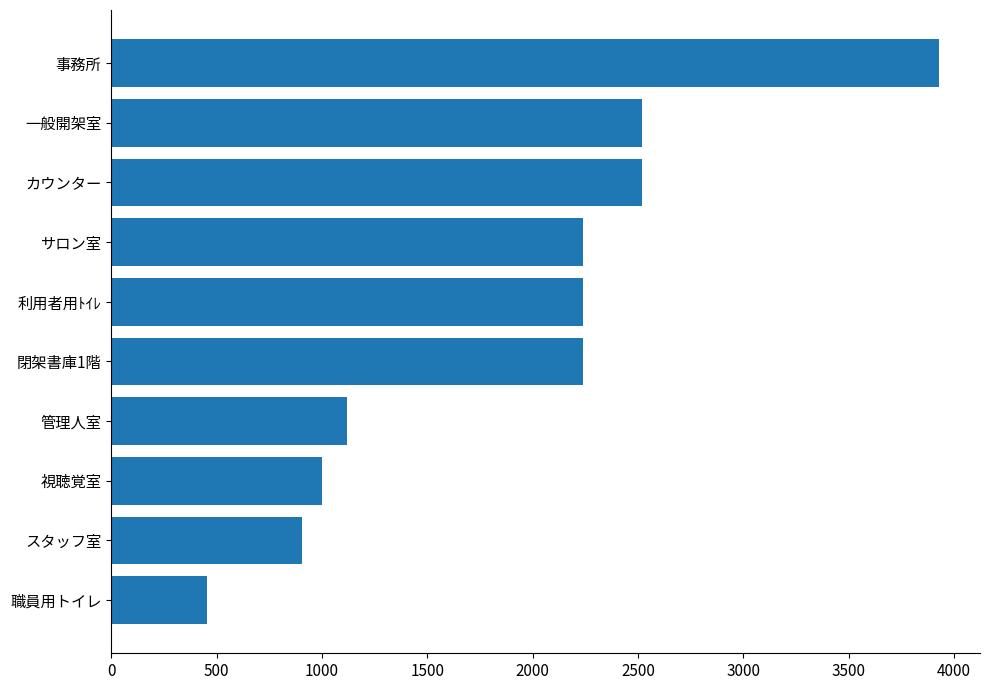

What is the change in value from 一般開架室 to 事務所?

+1406